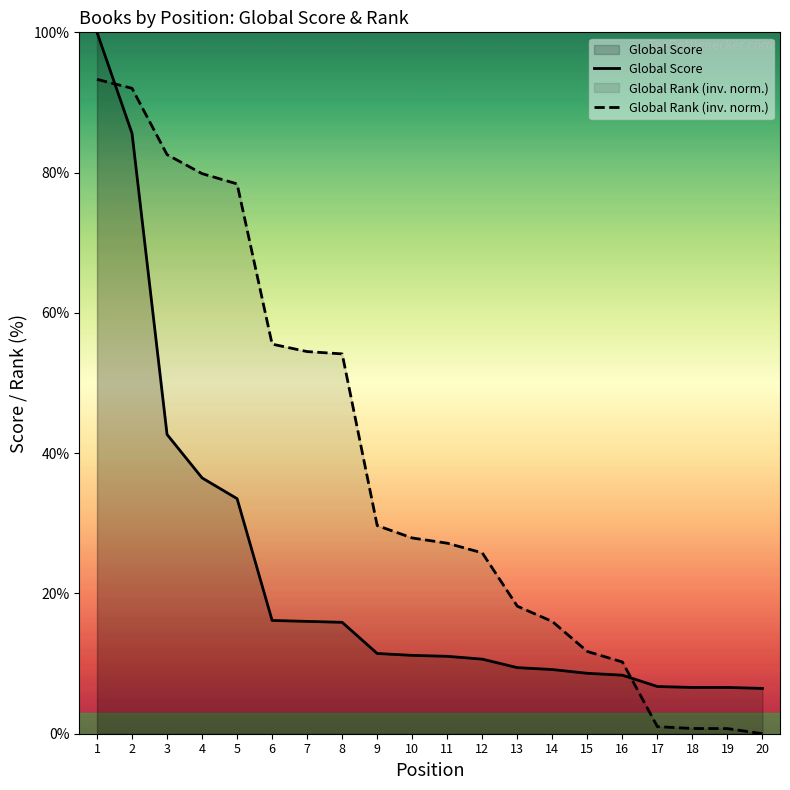

What is the difference between the maximum and second lowest values in the Global Score series?

93.4